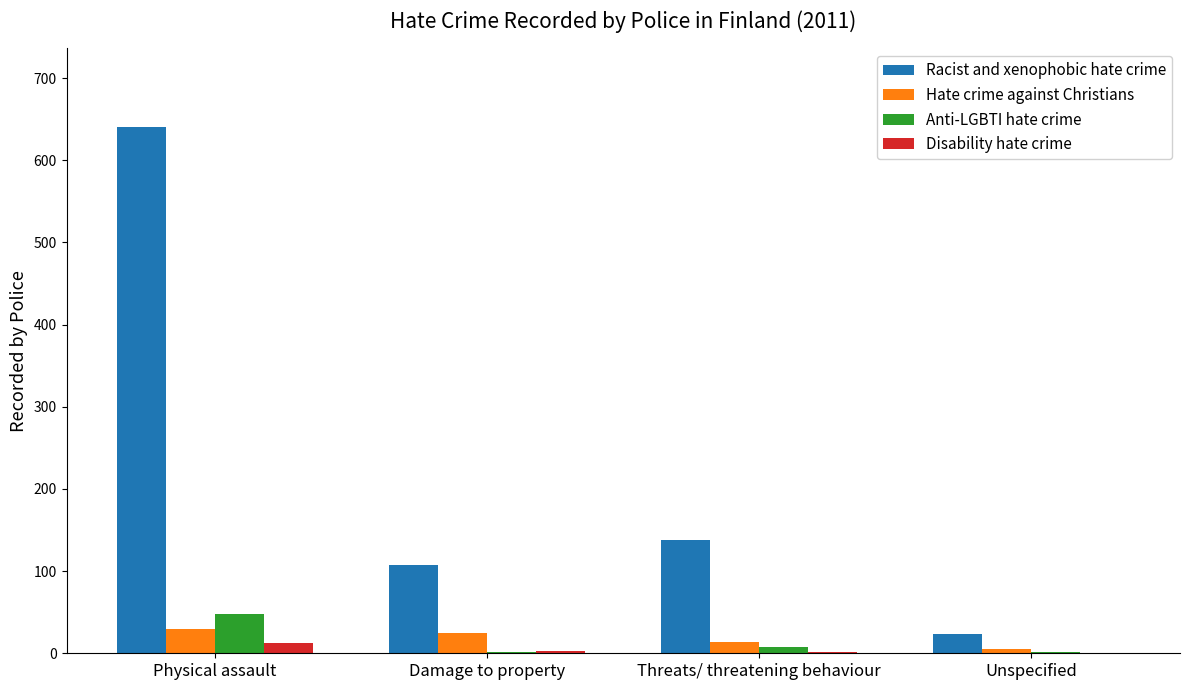

The Racist and xenophobic hate crime series shows 190 at Threats/ threatening behaviour. True or false?

False